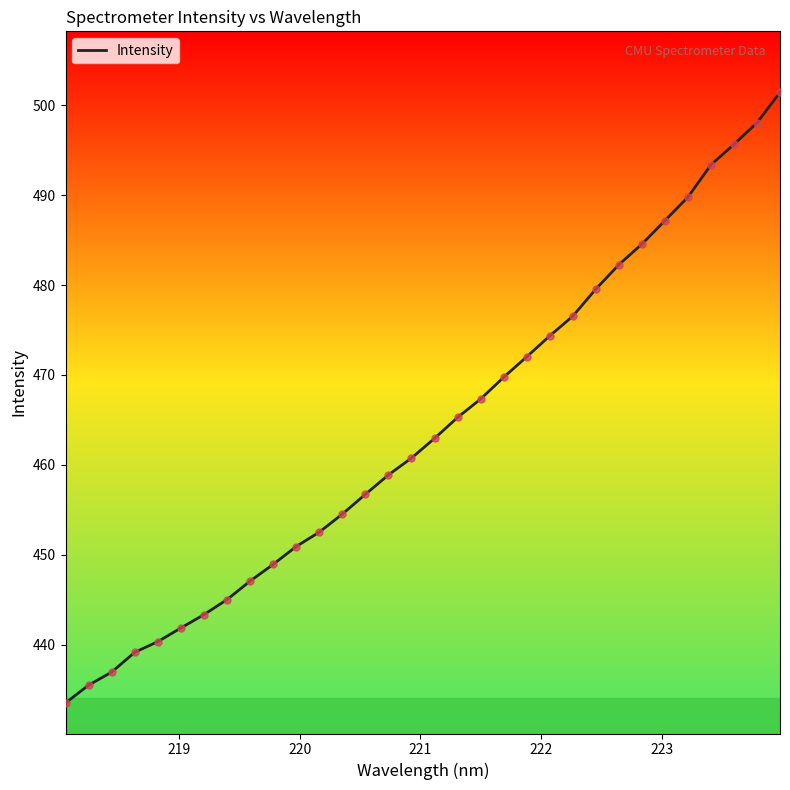

What is the greatest value displayed?

501.4